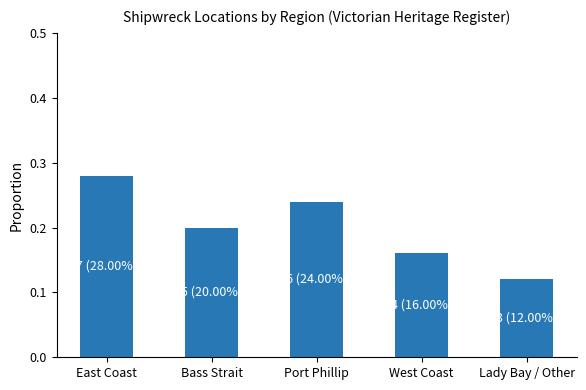

The chart shows a value of 0.3 at Port Phillip. True or false?

False